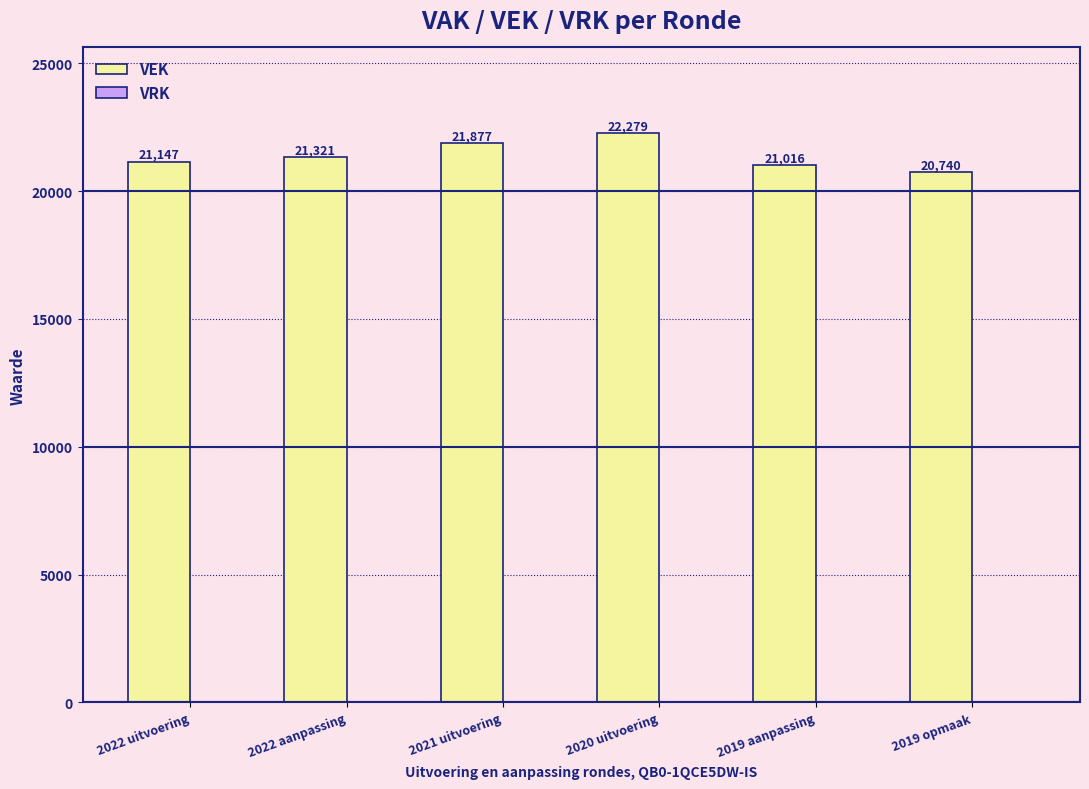

What is the difference between the maximum and second lowest values?

1263